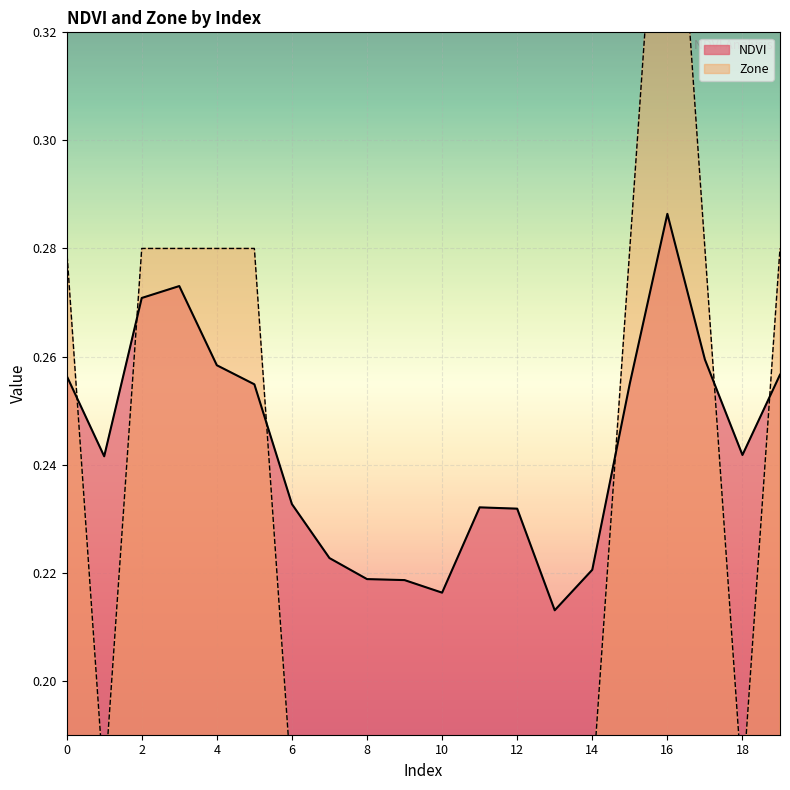

What is the difference between the maximum and second lowest values in the Zone series?

0.2